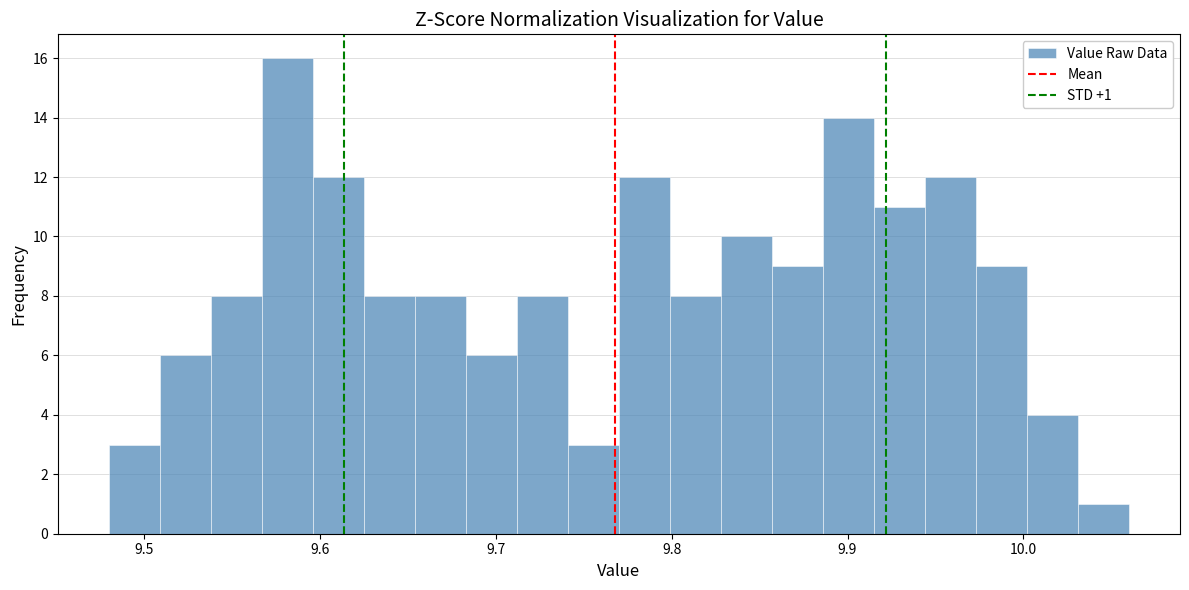

Around what value on the x-axis is the tallest bar? Give the approximate position of its centre, as read against the axis.

9.58